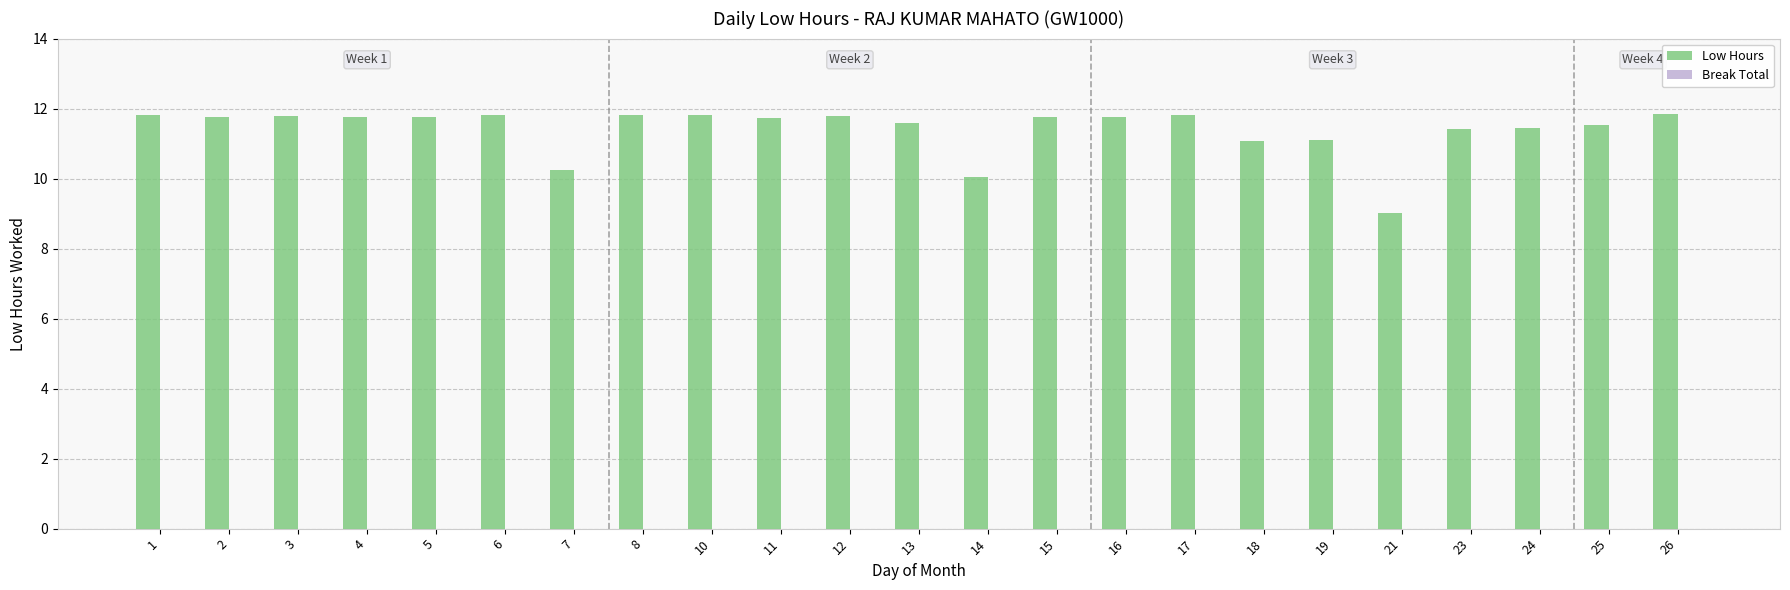

The value at 19 is 3.2. True or false?

False